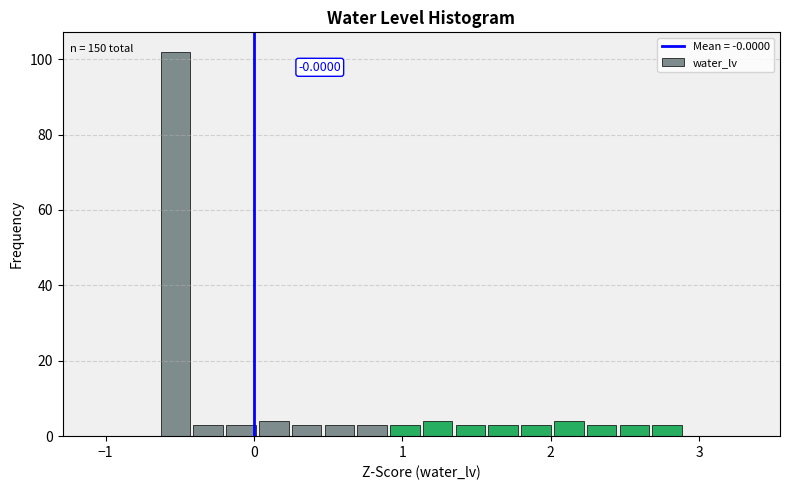

Read against the x-axis, roughly where is the centre of the tallest bar?

-0.5